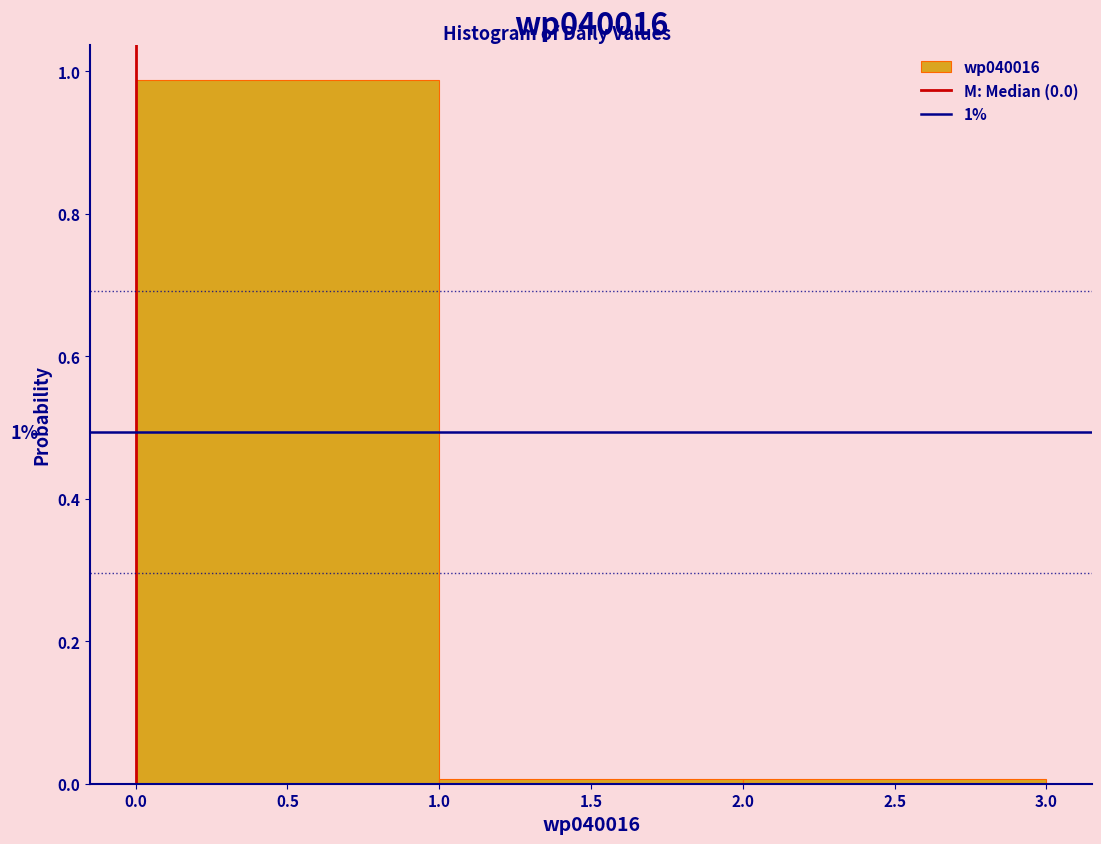

Over which range of the x-axis is the bar tallest?

0.0 to 1.0